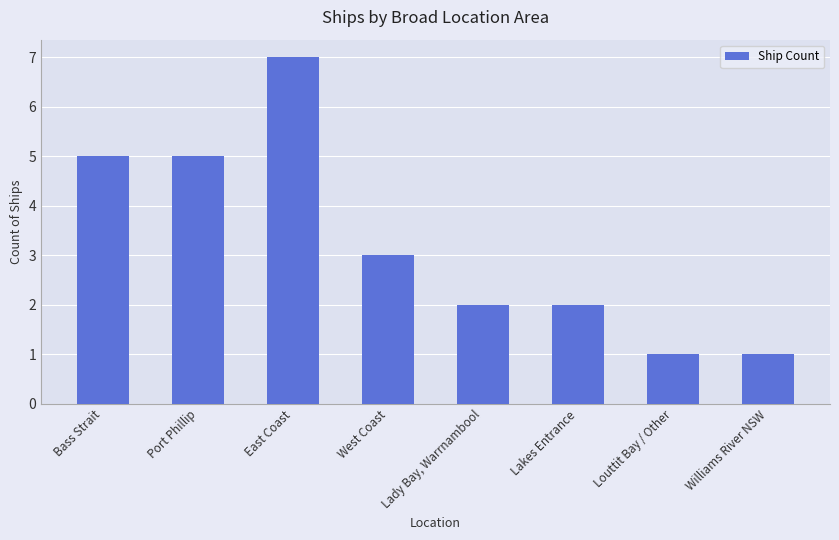

Reading left to right, extract all data points from this chart.

5	5	7	3	2	2	1	1